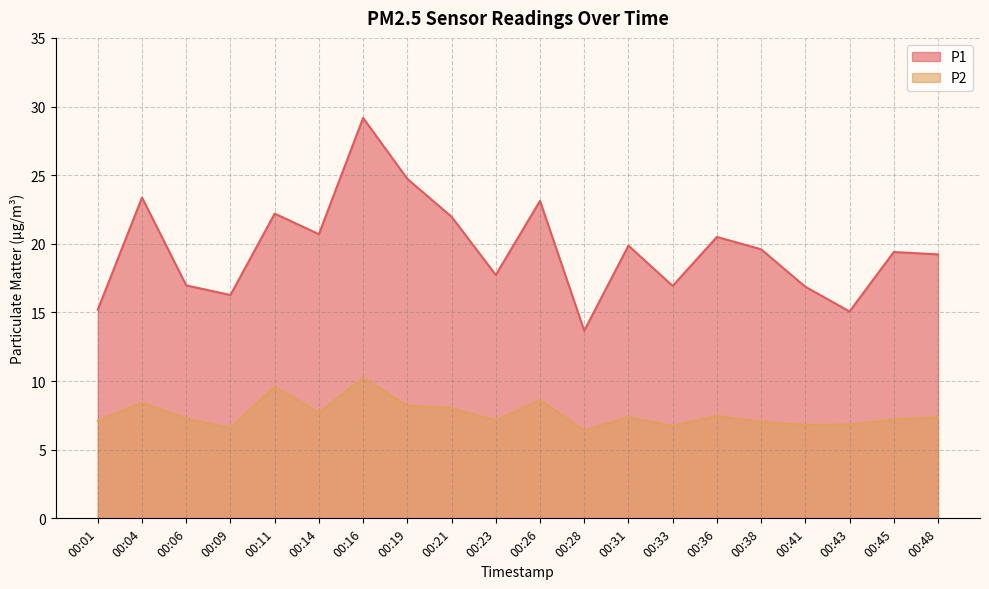

Where does the P2 series first go above 7?

00:01